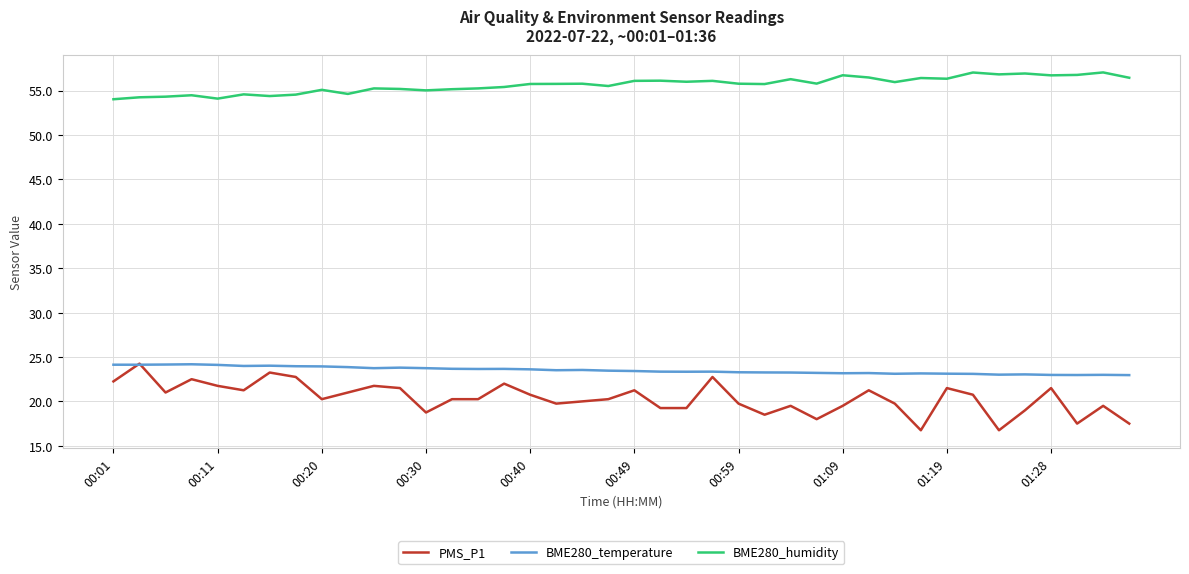

Which series has the largest range (max minus min)?

PMS_P1